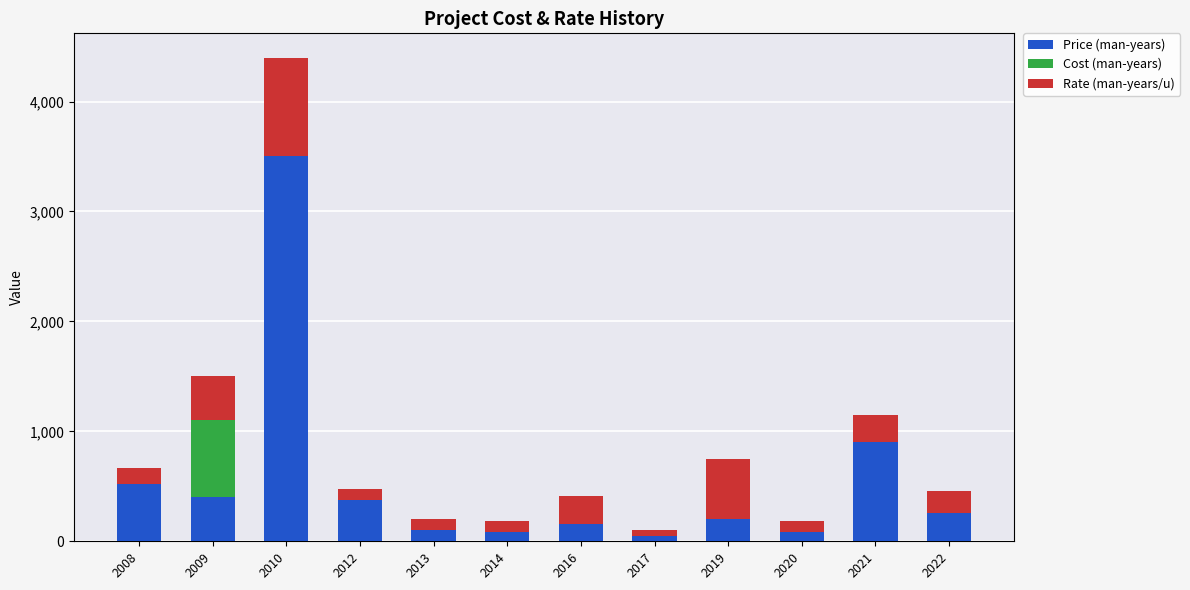

Which series has the widest spread of values?

Price (man-years)